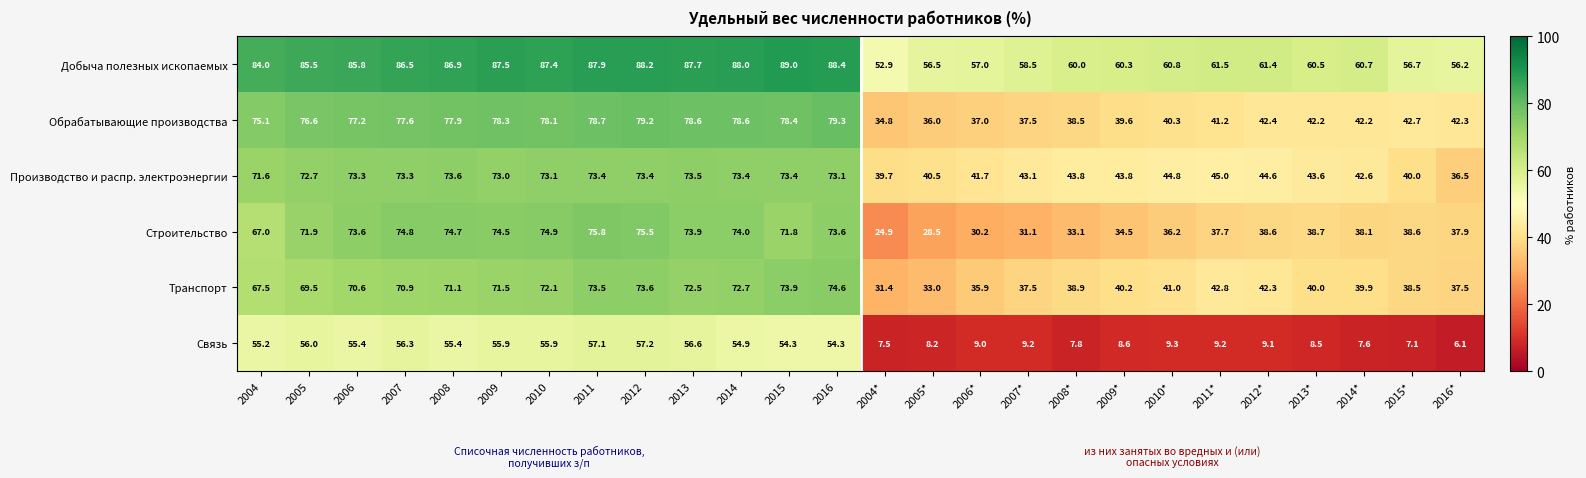

What is the spread (max minus min) of values at 2012*?

52.3